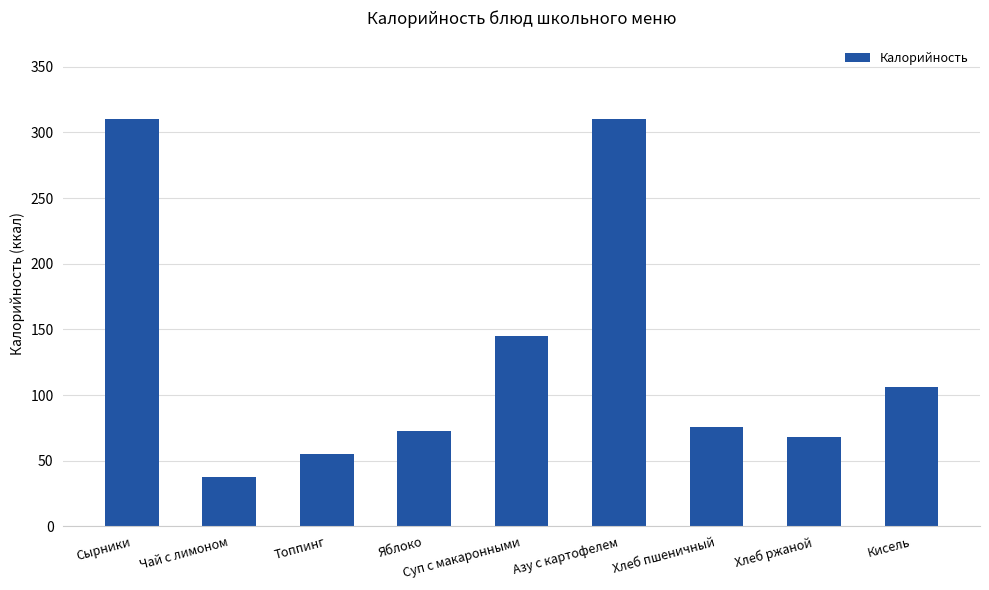

What is the greatest value displayed?

310.0